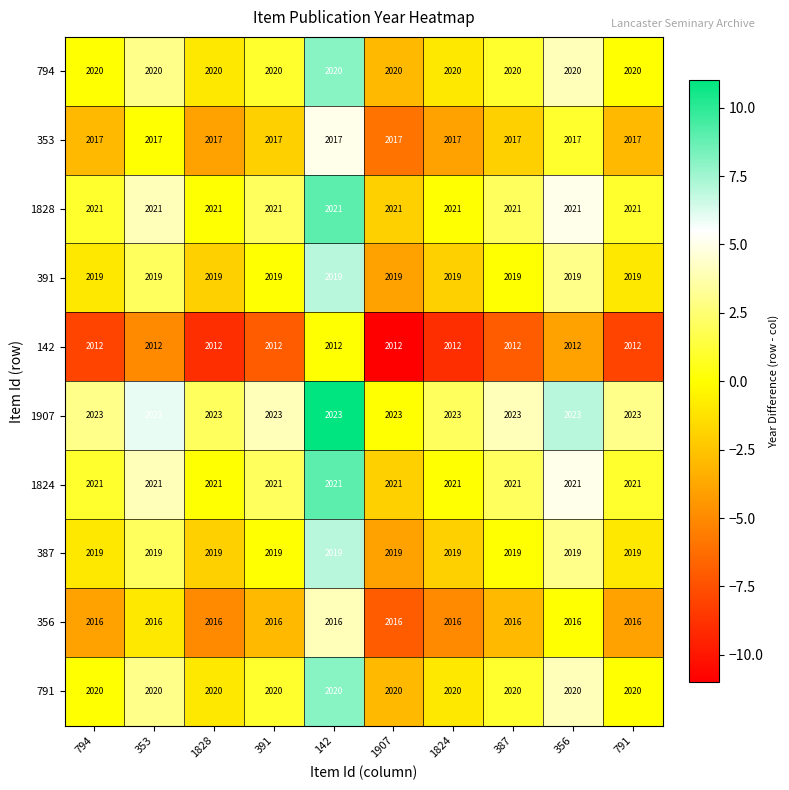

What is the average value of the 794 series?

2020